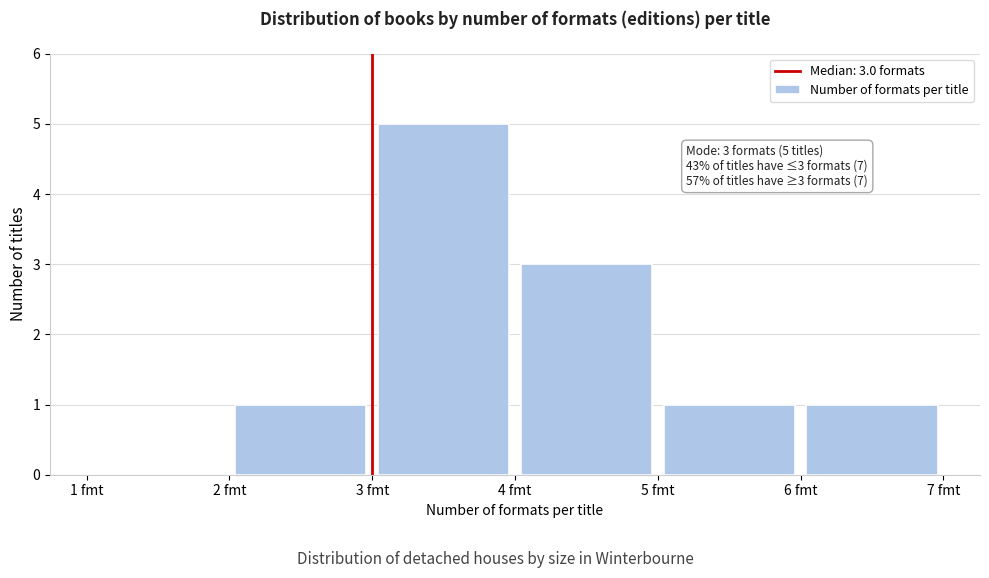

Which range on the x-axis has the tallest bar?

3 to 4